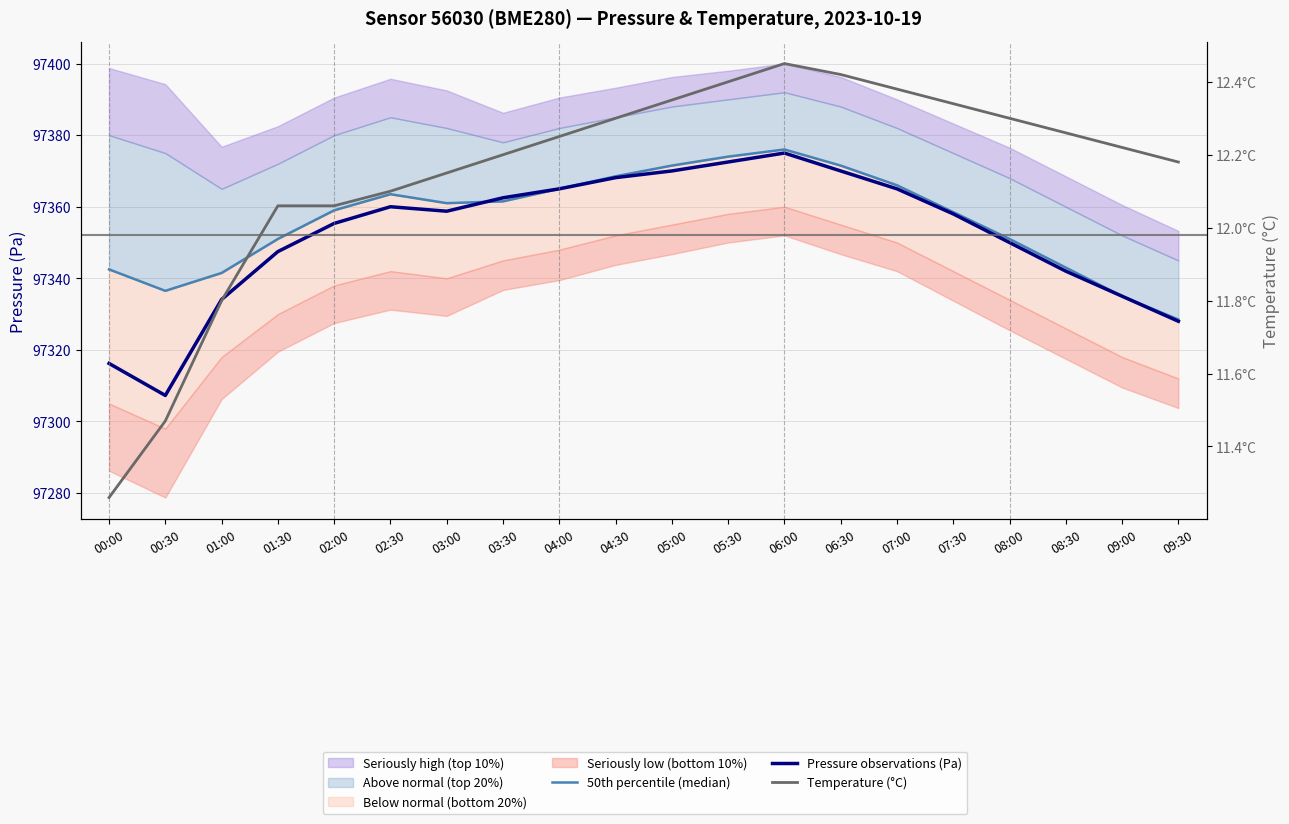

True or false: Temperature (°C) has a value of 7.5 at 04:30.

False